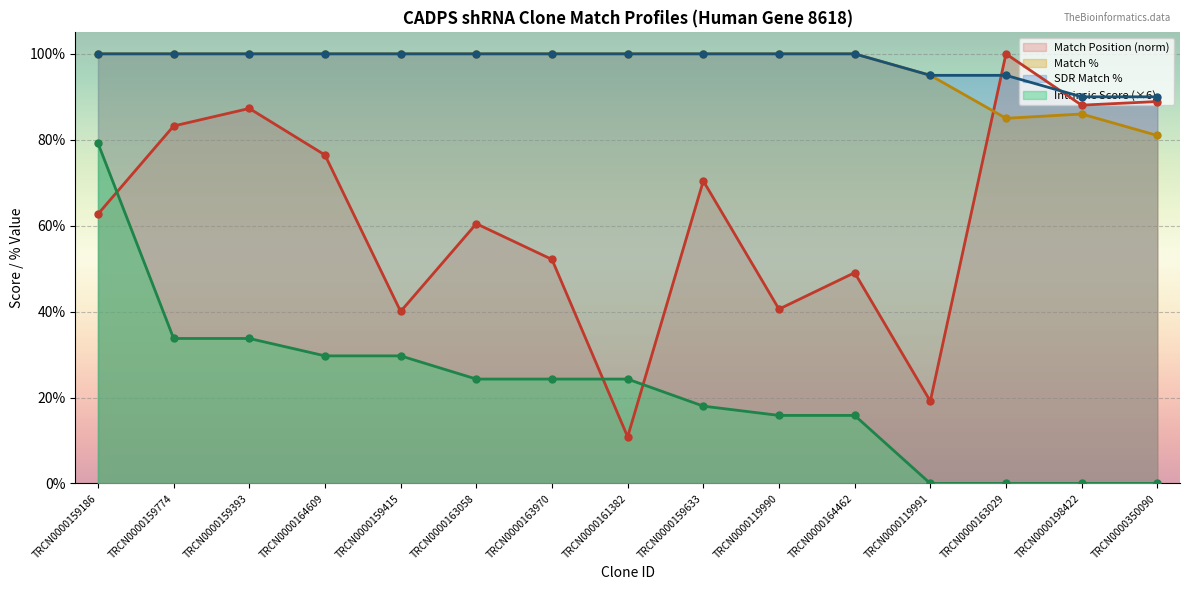

How many intersections are there between SDR Match % and Match Position?

2